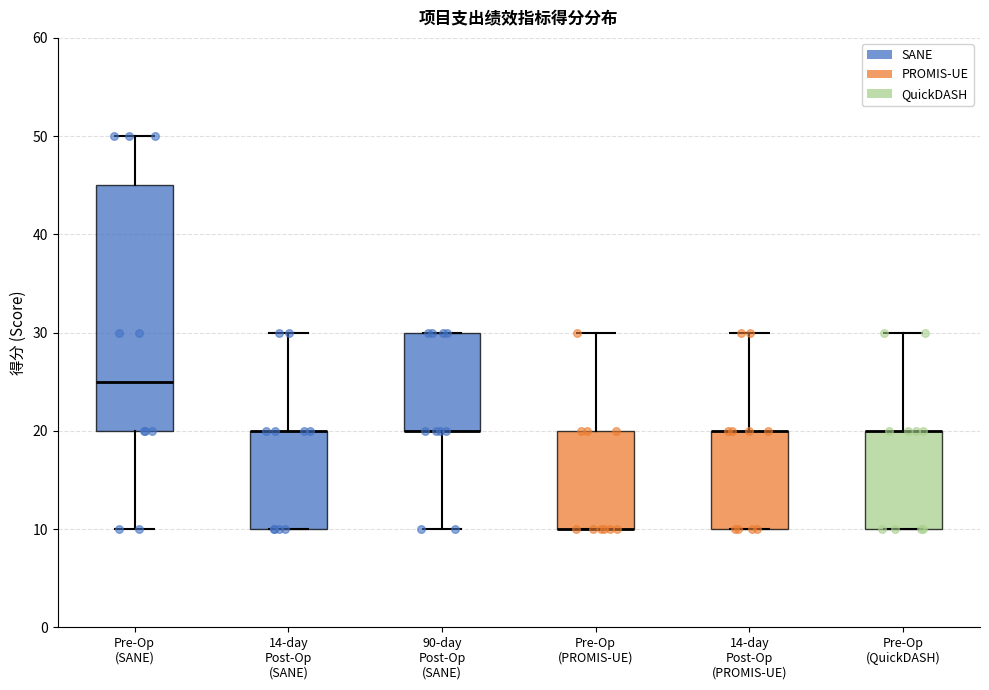

Reading left to right, transcribe this box plot: for each box, give where its median line is, the range the box spans, and where its two whiskers end, as read against the y-axis. The values are not printed on the chart, so give them approximately, as read against the axis.

Pre-Op (SANE): median 25, box 20 to 45, whiskers 10 to 50
14-day Post-Op (SANE): median 20 (drawn on the box's upper edge), box 10 to 20, whiskers 10 to 30
90-day Post-Op (SANE): median 20 (drawn on the box's lower edge), box 20 to 30, whiskers 10 to 30
Pre-Op (PROMIS-UE): median 10 (drawn on the box's lower edge), box 10 to 20, whiskers 10 to 30
14-day Post-Op (PROMIS-UE): median 20 (drawn on the box's upper edge), box 10 to 20, whiskers 10 to 30
Pre-Op (QuickDASH): median 20 (drawn on the box's upper edge), box 10 to 20, whiskers 10 to 30